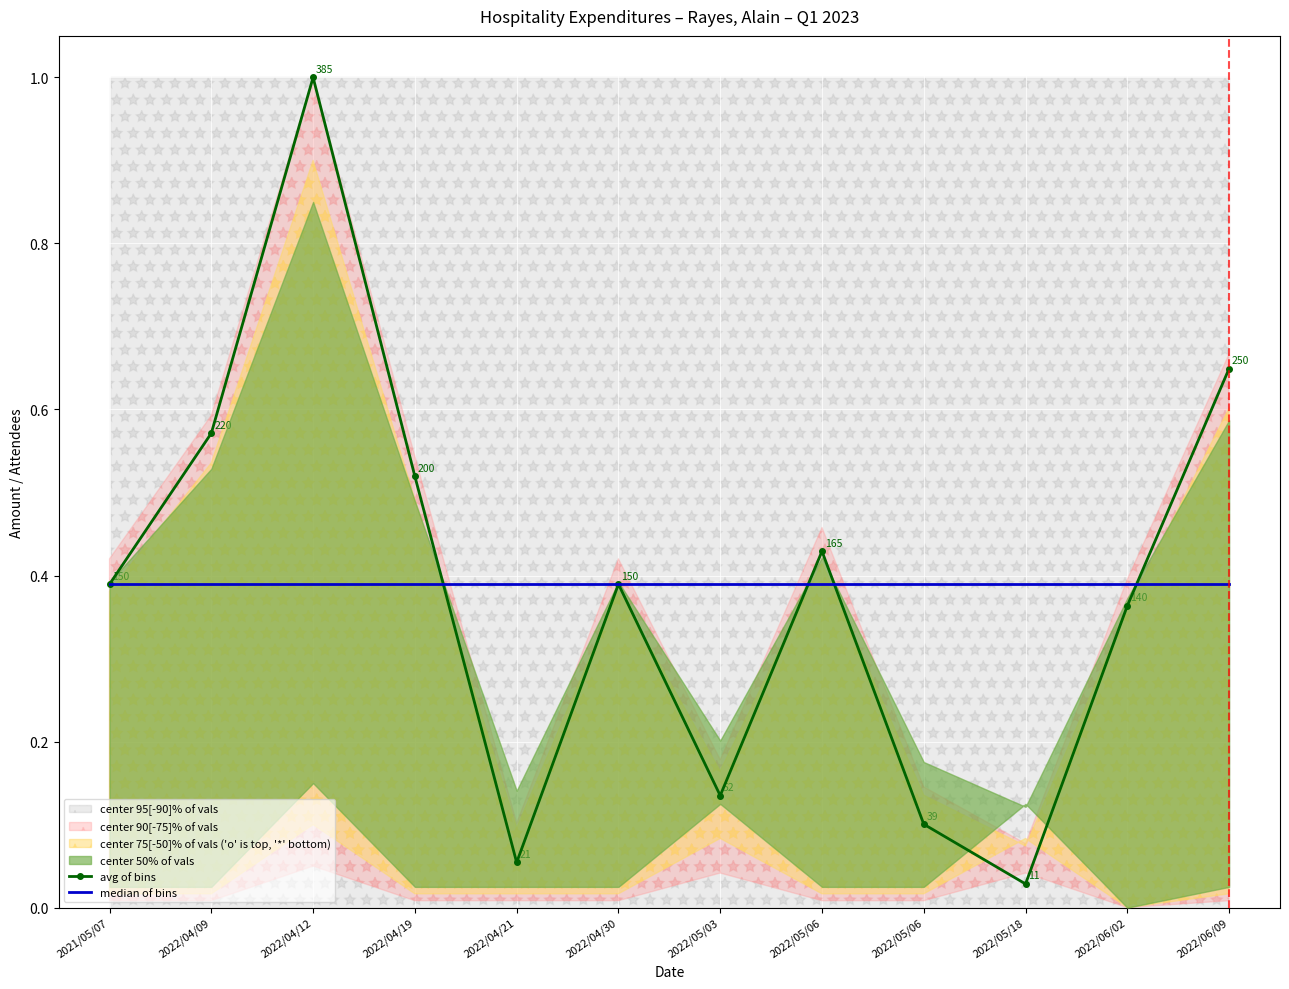

True or false: median of bins has more than 1 points higher than both neighbors.

False